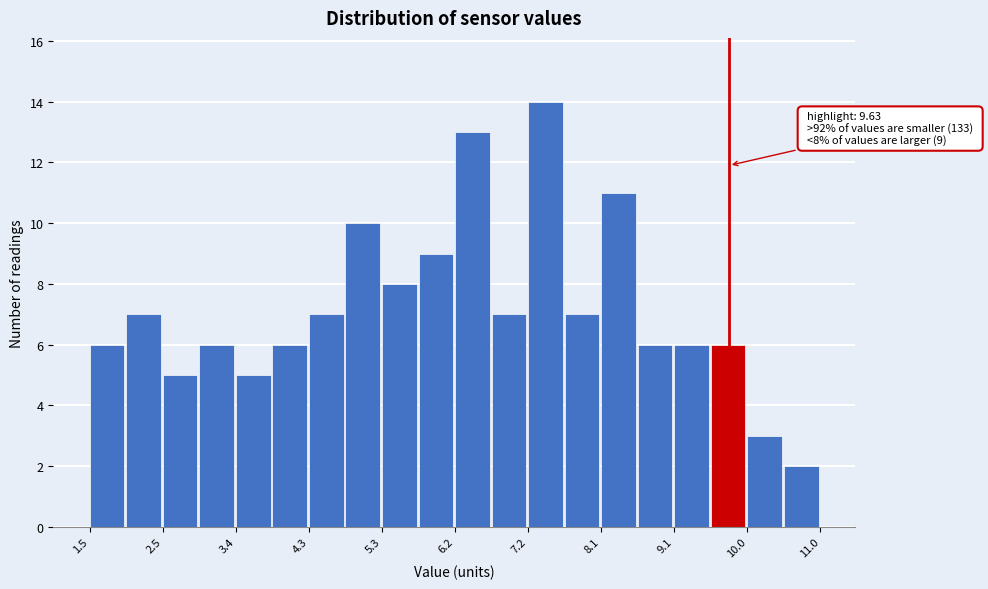

Which range on the x-axis has the tallest bar?

7.2 to 7.7